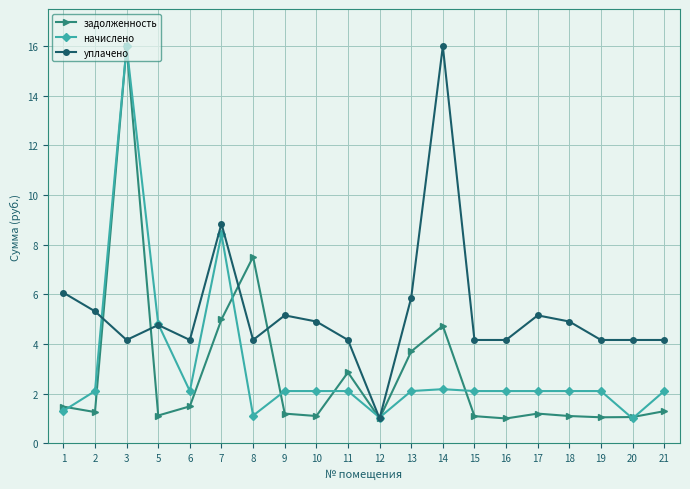

What is the approximate value of начислено at 7?

8.4